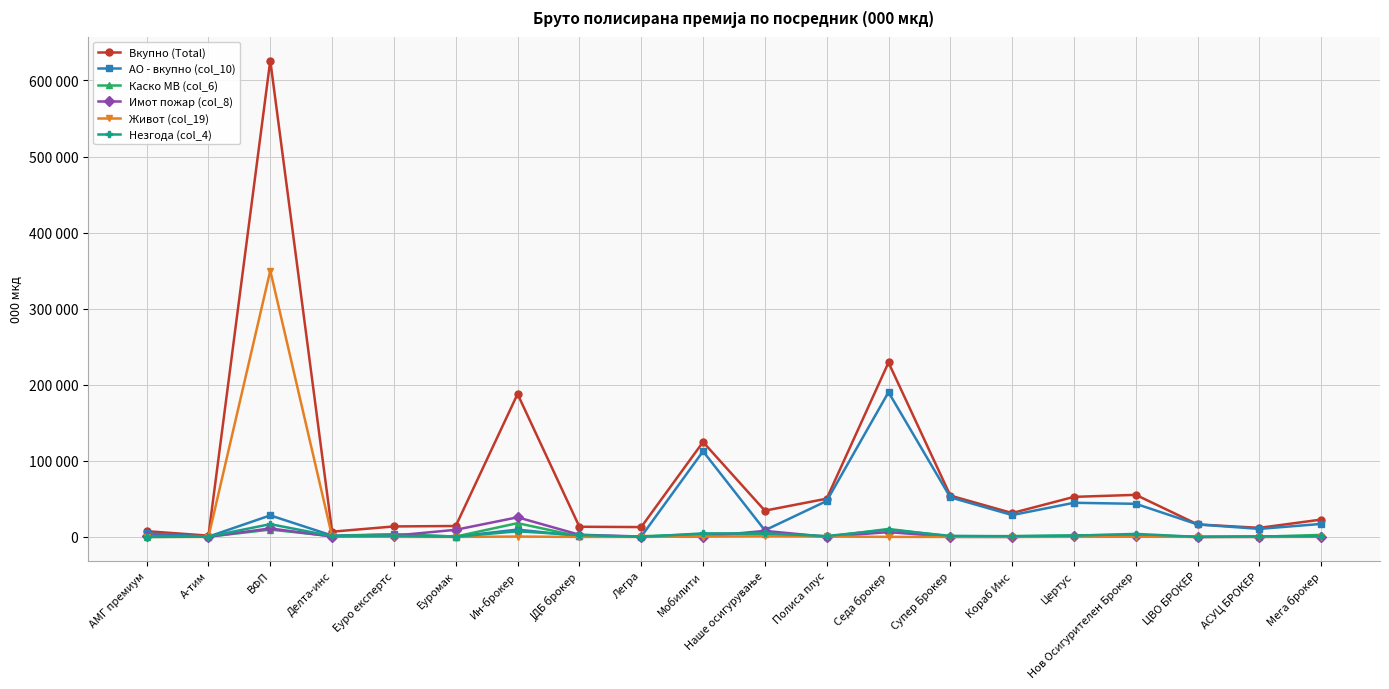

Which series changed the most between АМГ премиум and Еуромак?

Имот пожар (col_8)